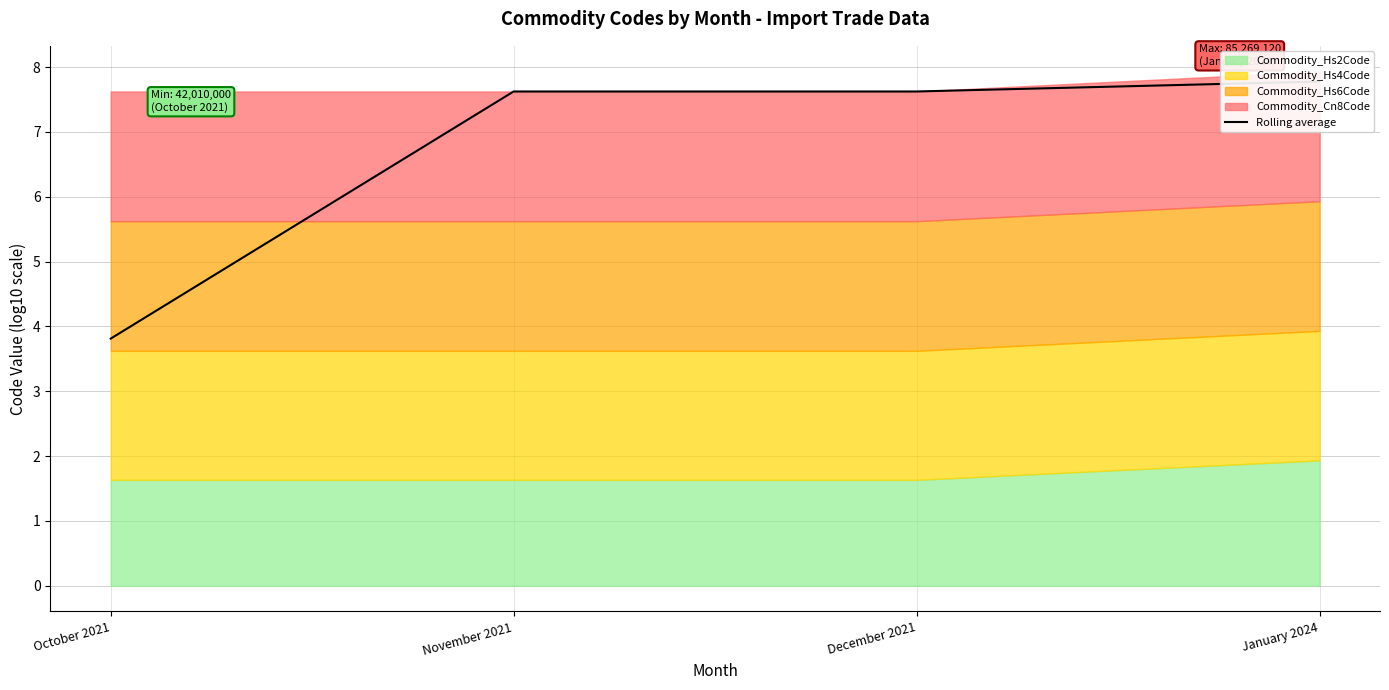

Reading right to left, extract all data points from this chart.

7.8	7.6	7.6	3.8